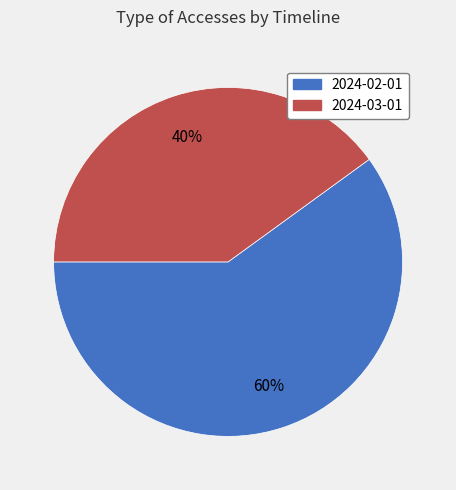

Which category has the biggest portion of the pie?

2024-02-01